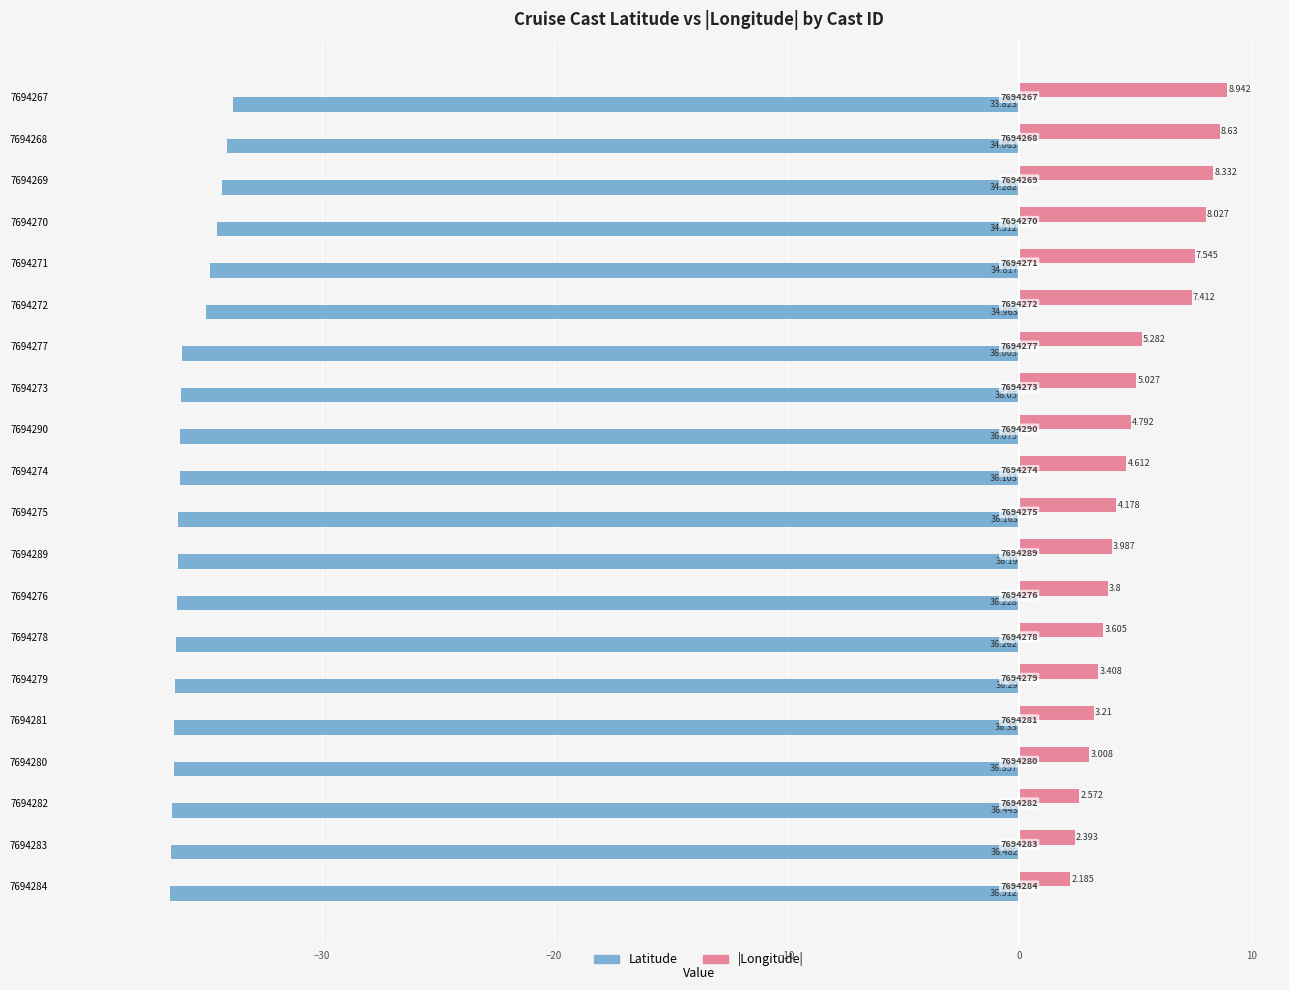

What are all the series names shown in the legend?

Latitude, |Longitude|